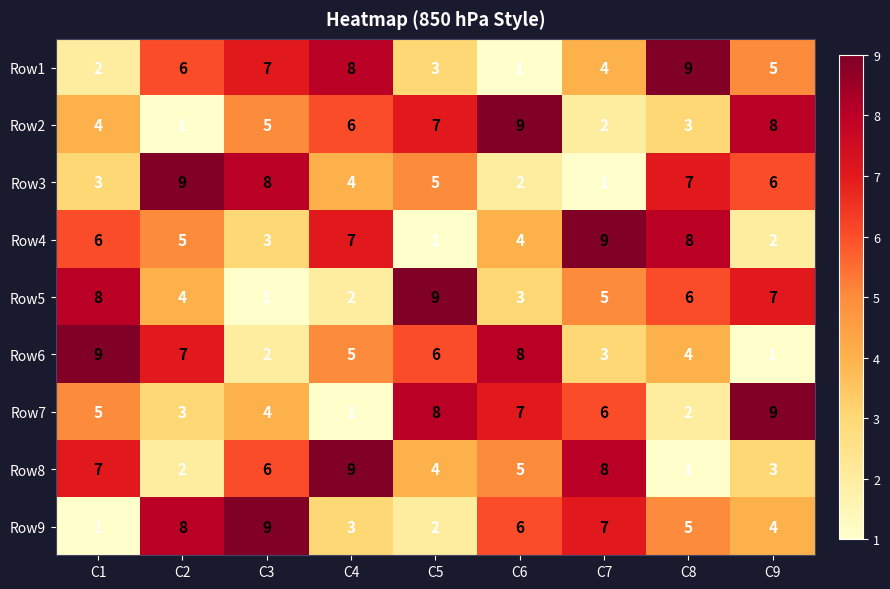

Which series changed the most between C6 and C7?

Row2